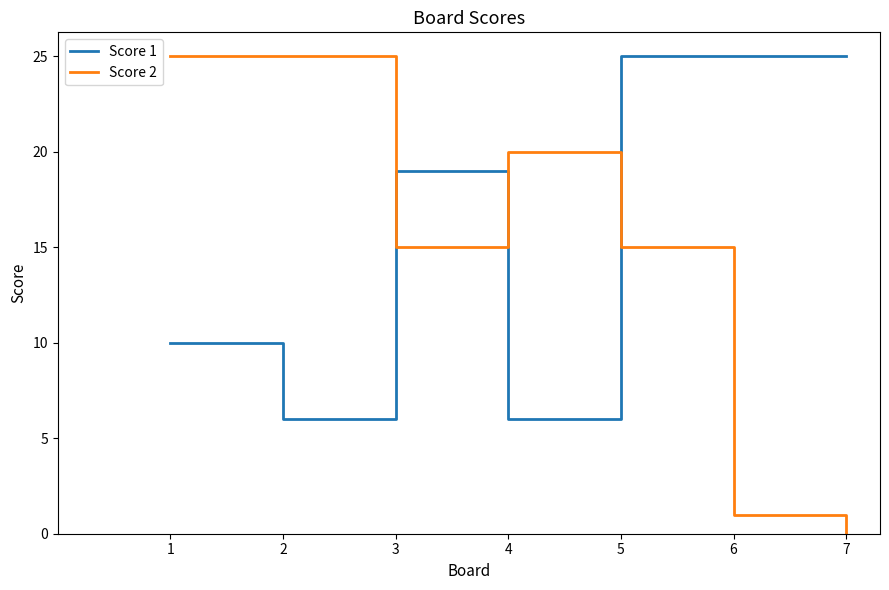

What are all the series names shown in the legend?

Score 1, Score 2